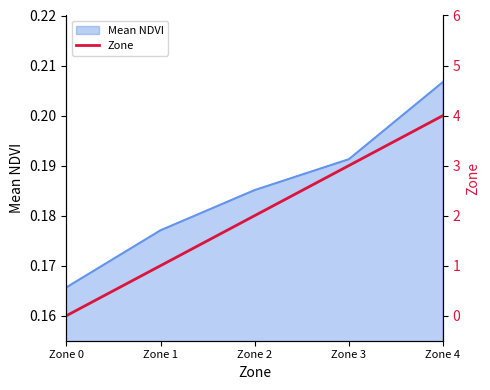

What is the maximum value shown in the chart?

4